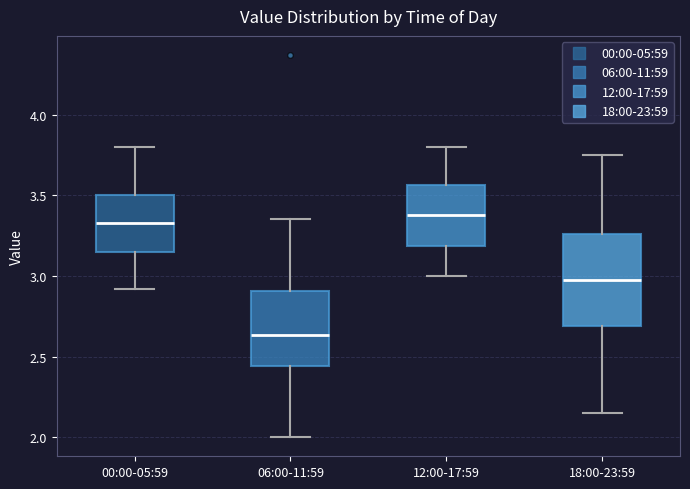

Comparing the boxes themselves (not the whiskers), which one is the tallest?

18:00-23:59